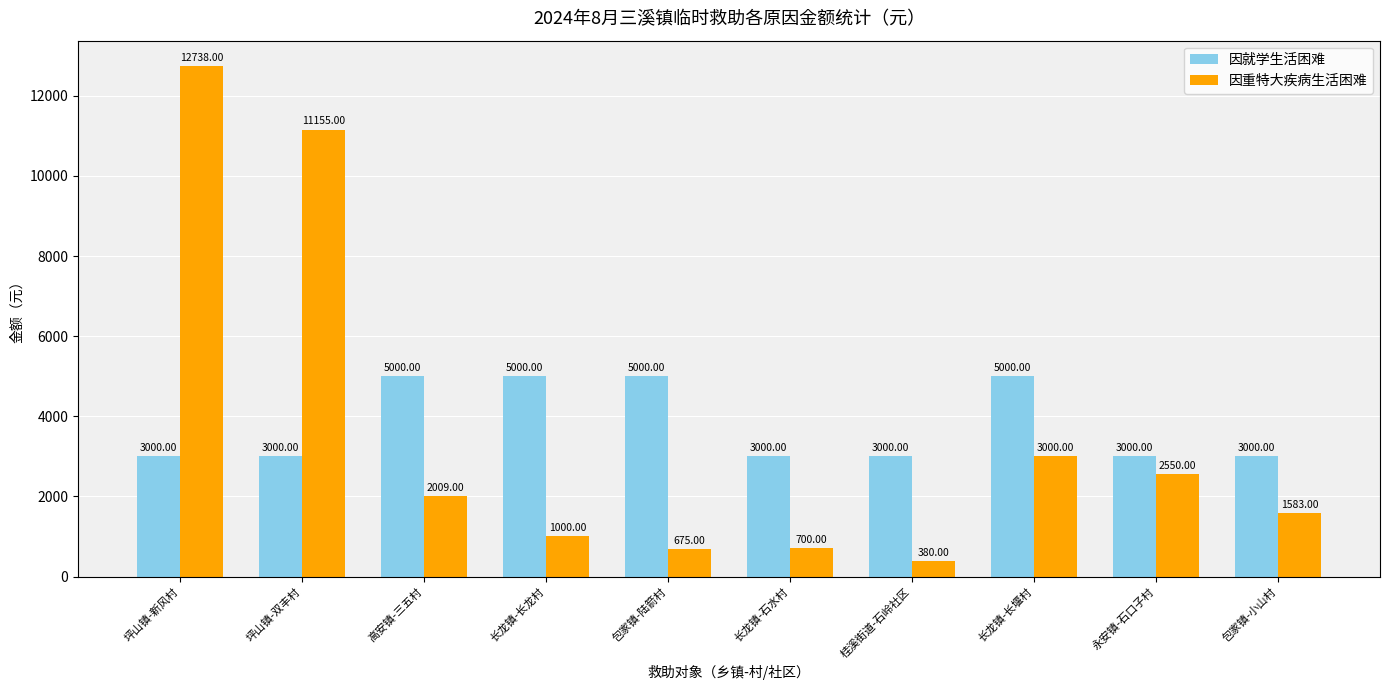

What is the minimum value shown in the chart?

380